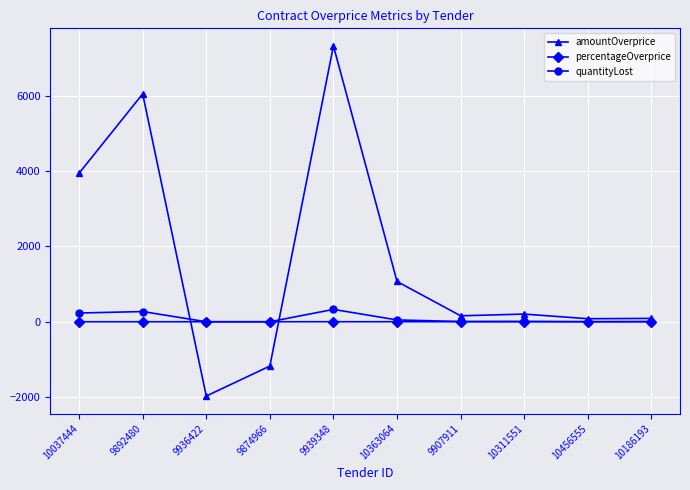

Where do amountOverprice and quantityLost first cross each other?

9892480 and 9936422